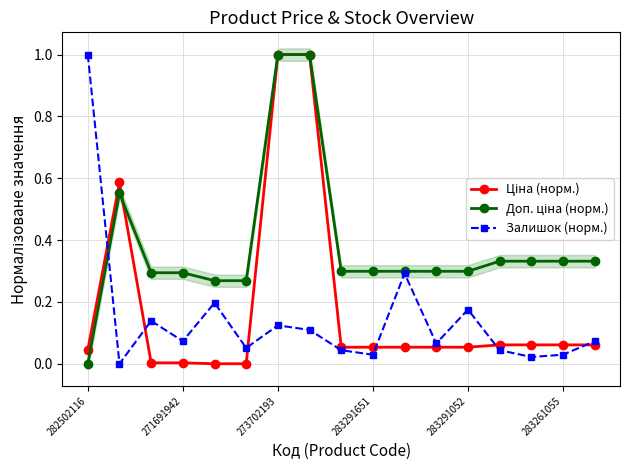

Count the number of data series in this chart.

3